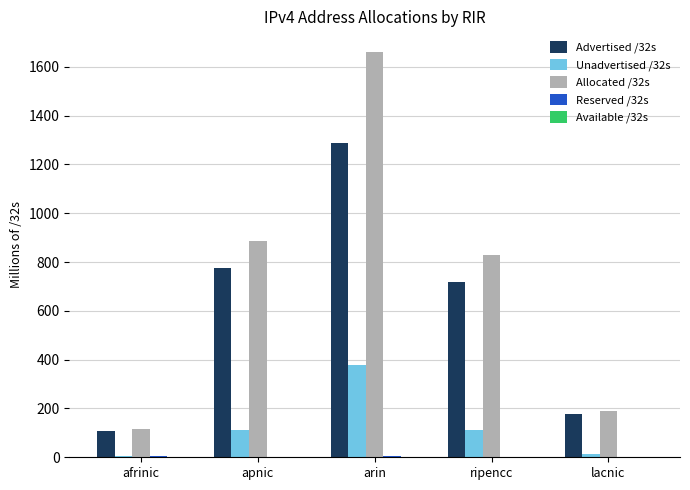

Which series changed the most between afrinic and arin?

Allocated /32s